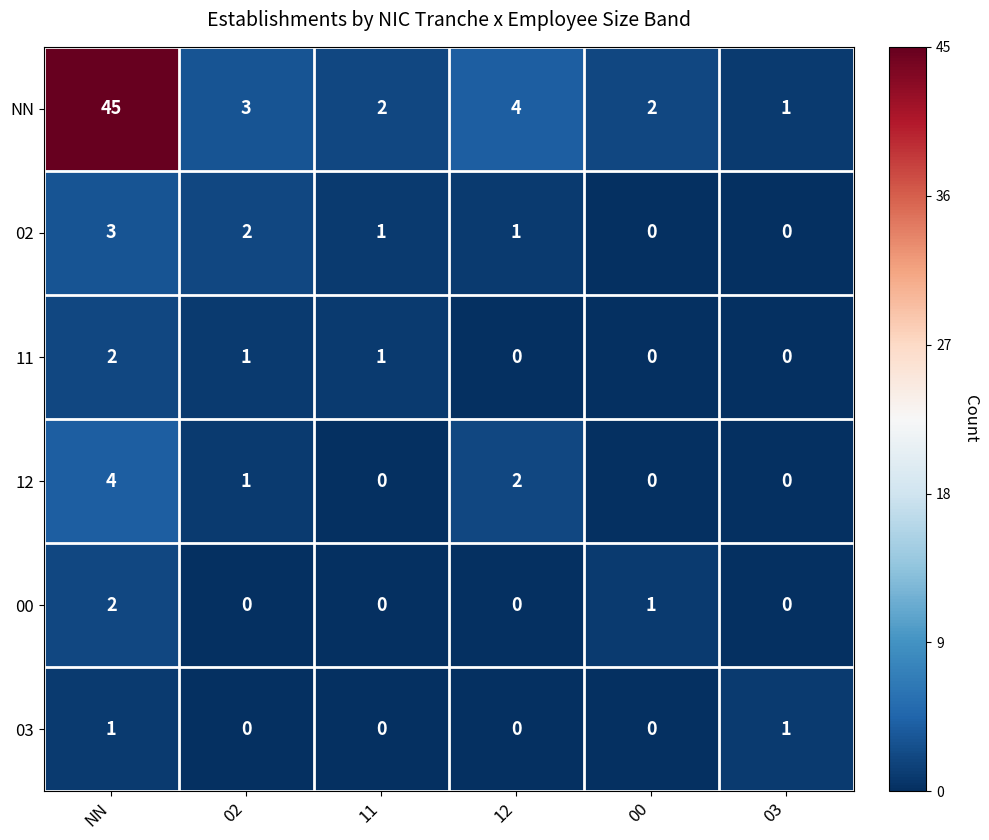

Which series has the widest spread of values?

NN